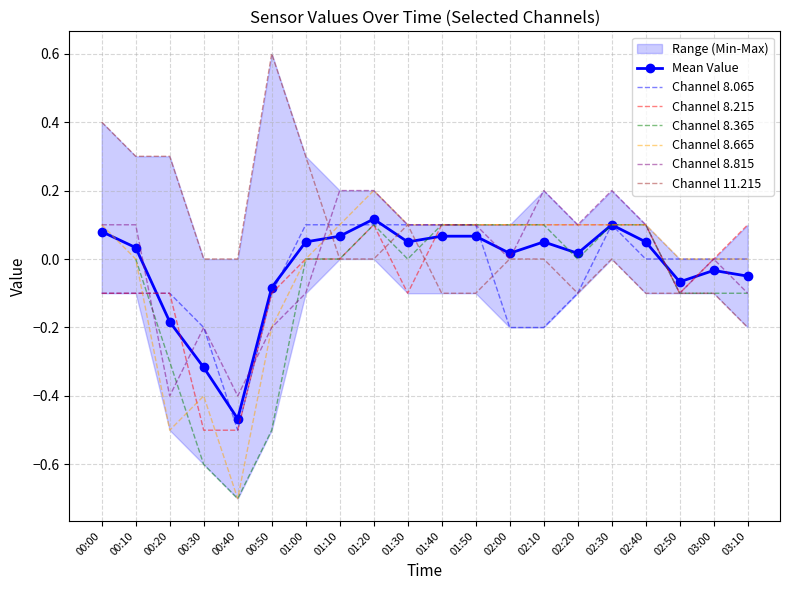

Is the value of Channel 8.665 at 00:30 greater than the value of Channel 8.065 at 01:10?

No